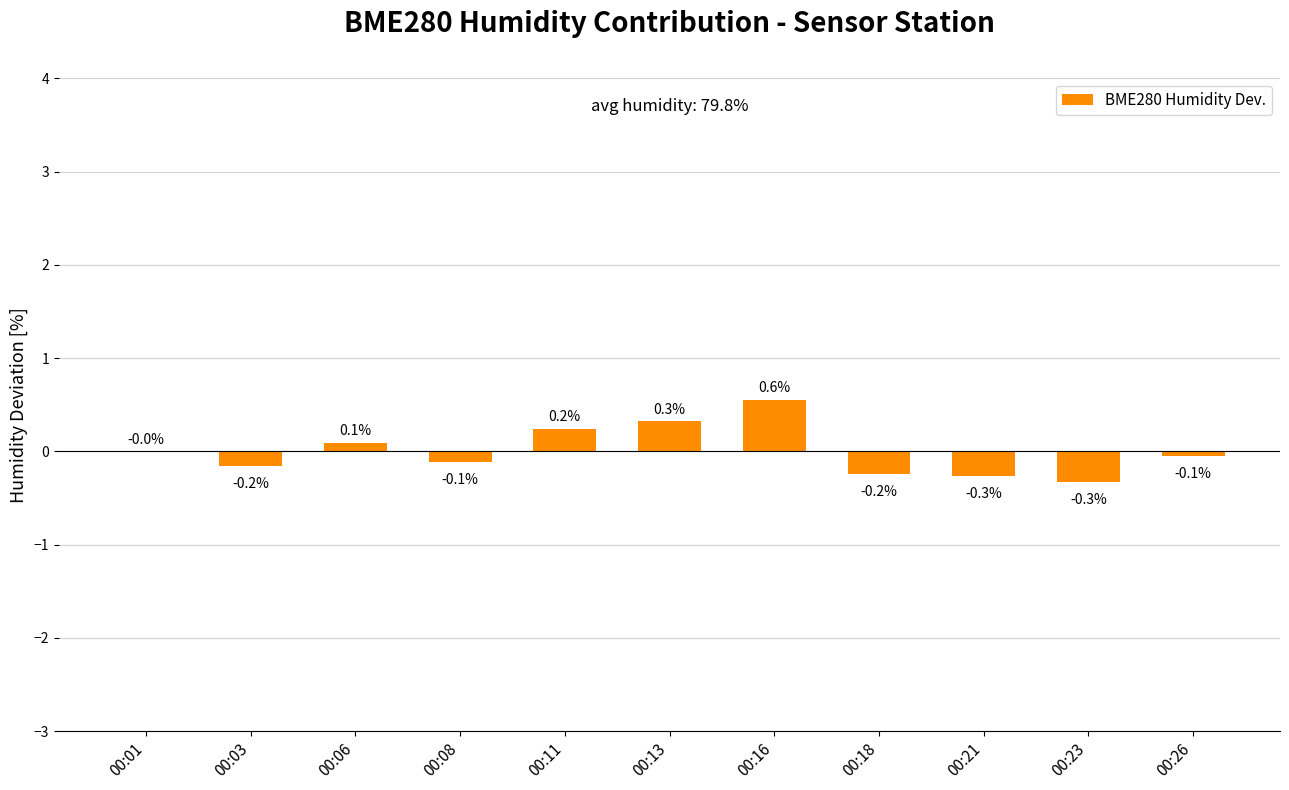

What is the change in value from 00:08 to 00:16?

+0.7